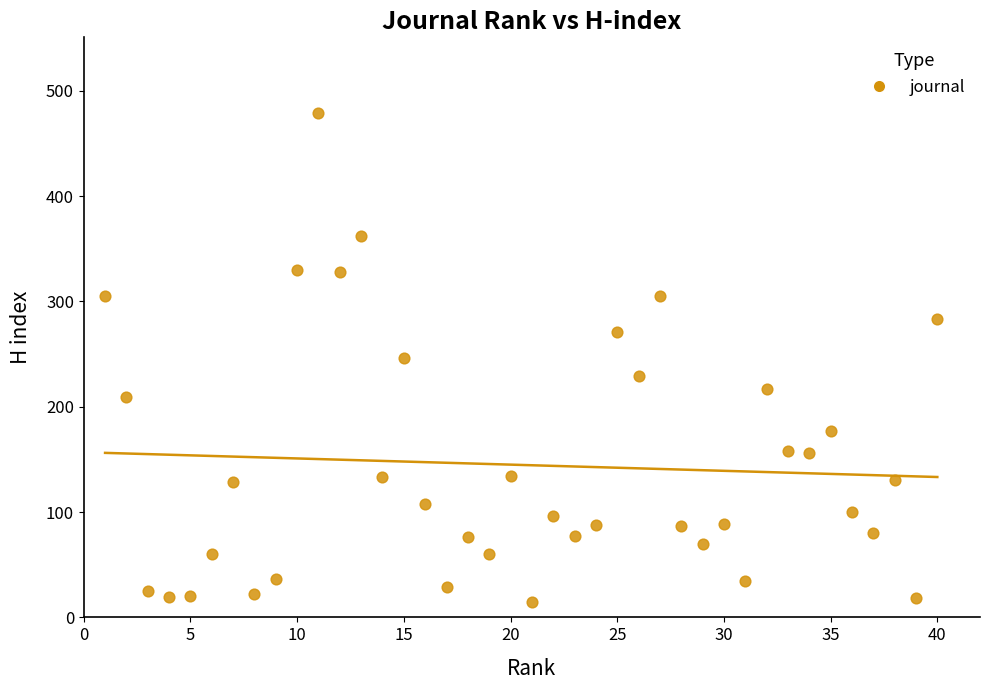

What is the range of Y values (max minus min)?

464